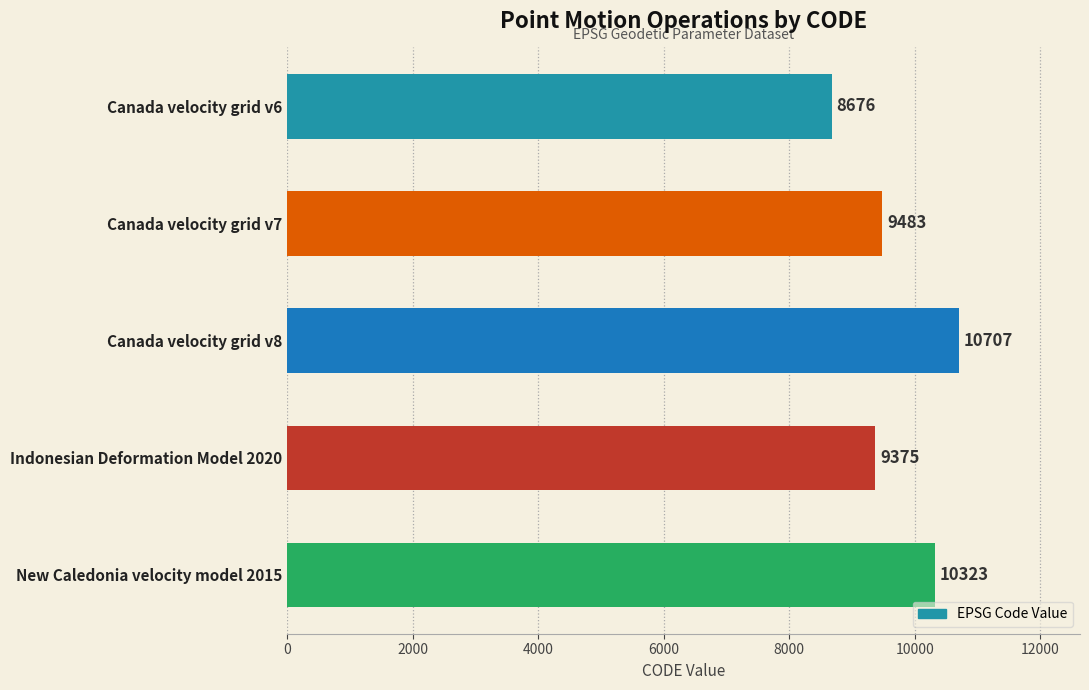

Reading bottom to top, list all the values displayed in this chart.

New Caledonia velocity model 2015=10323	Indonesian Deformation Model 2020=9375	Canada velocity grid v8=10707	Canada velocity grid v7=9483	Canada velocity grid v6=8676